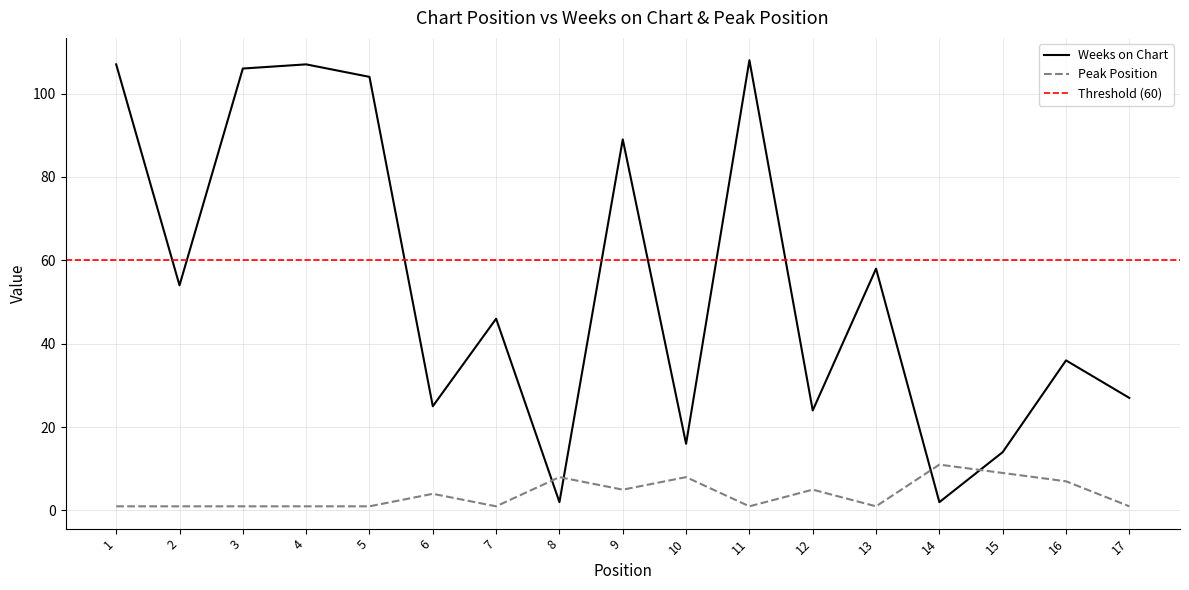

What is the maximum value for Peak Position?

11